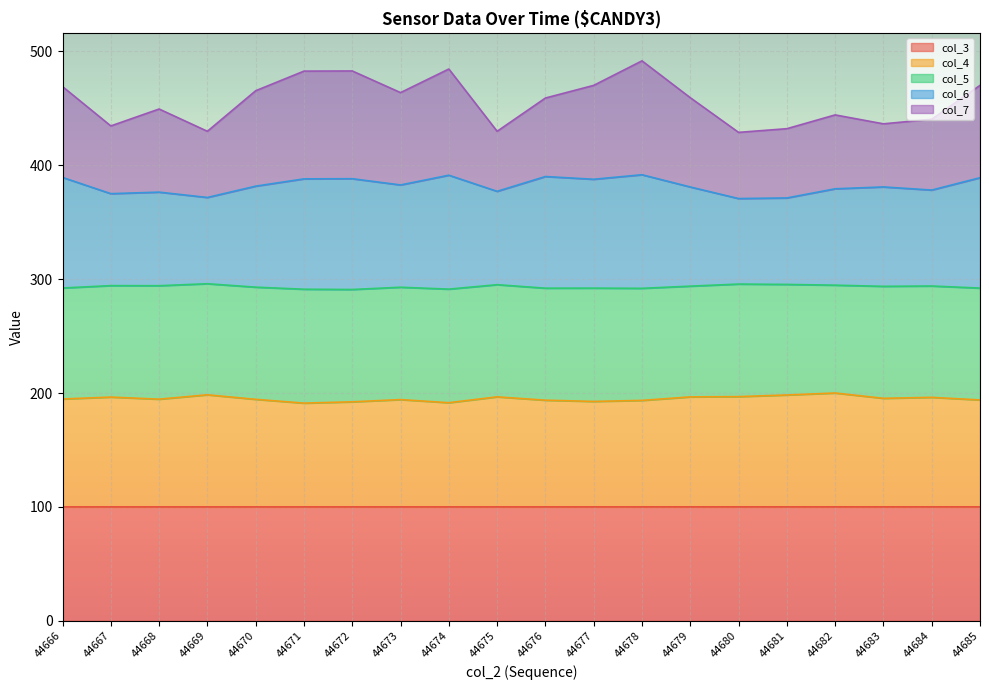

What is the value of the col_3 point at the 9th from the left?

100.0